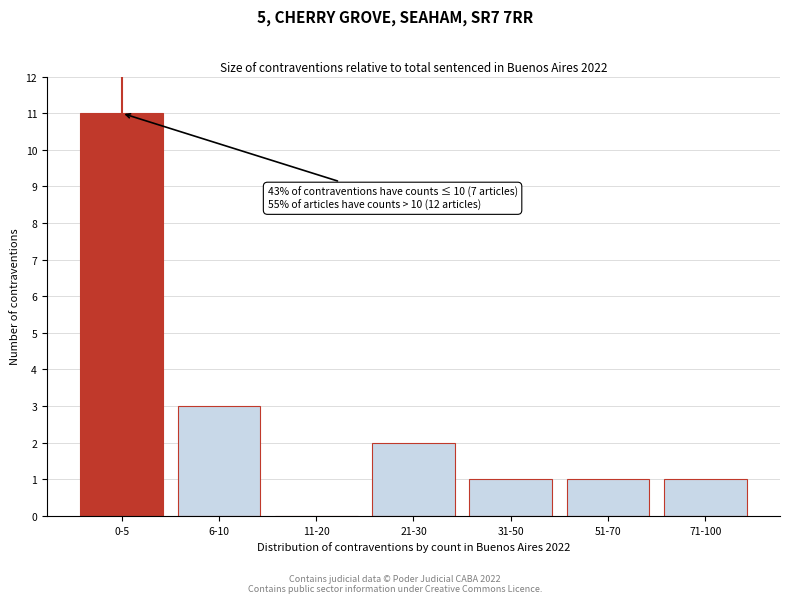

Reading left to right, extract all data points from this chart.

0-5=11	6-10=3	11-20=0	21-30=2	31-50=1	51-70=1	71-100=1